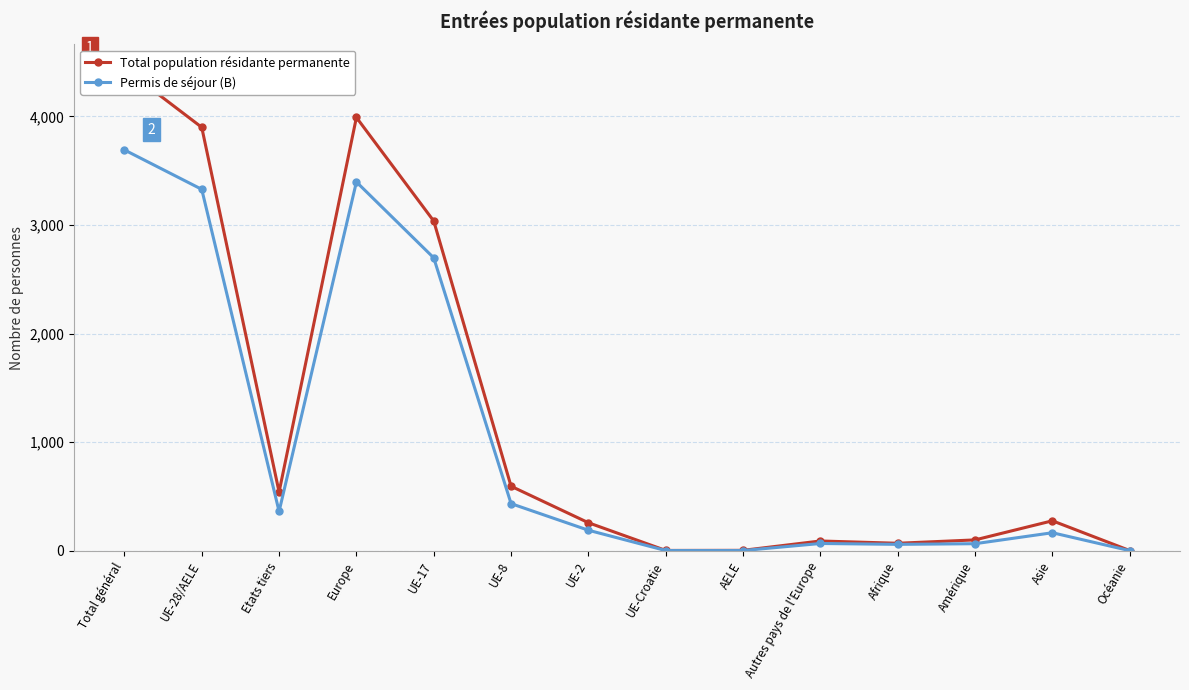

Does the chart display data point markers on the line(s)?

Yes